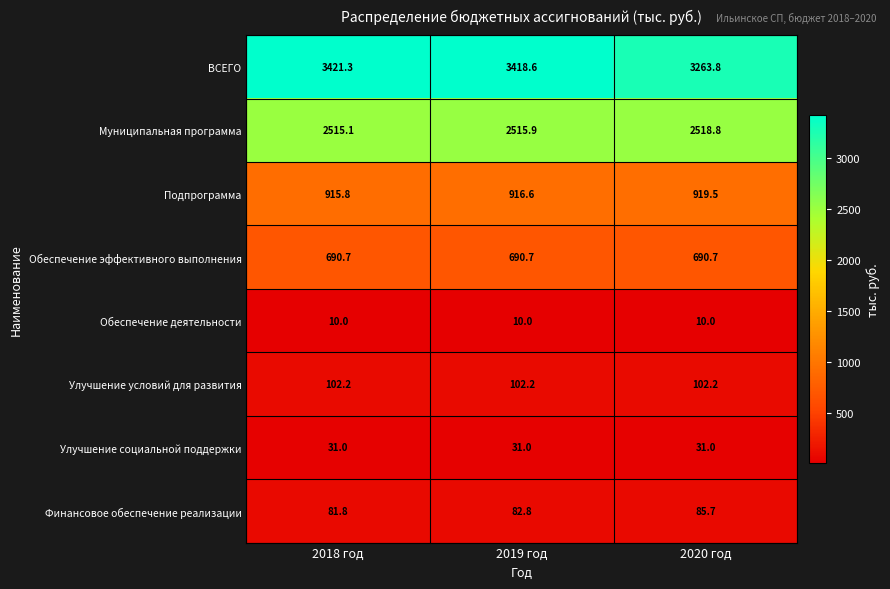

Count the number of data series in this chart.

8